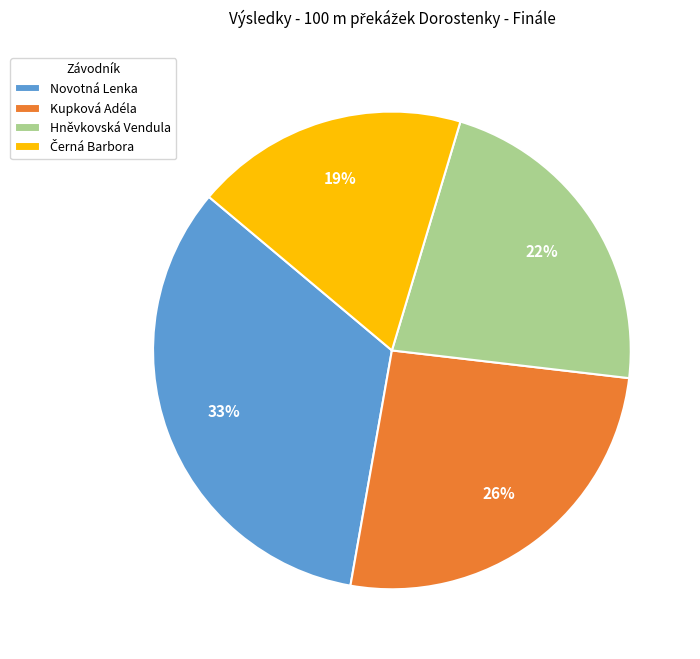

Do Kupková Adéla and Novotná Lenka together represent more than half of the pie?

Yes